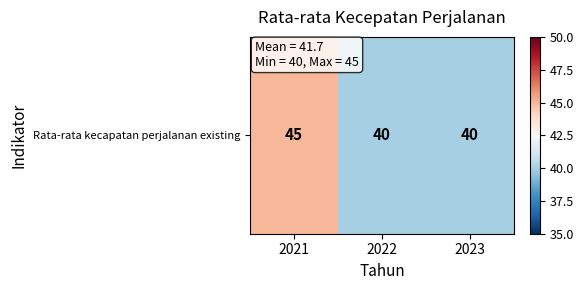

List the labels in order of value, smallest first.

2022, 2023, 2021